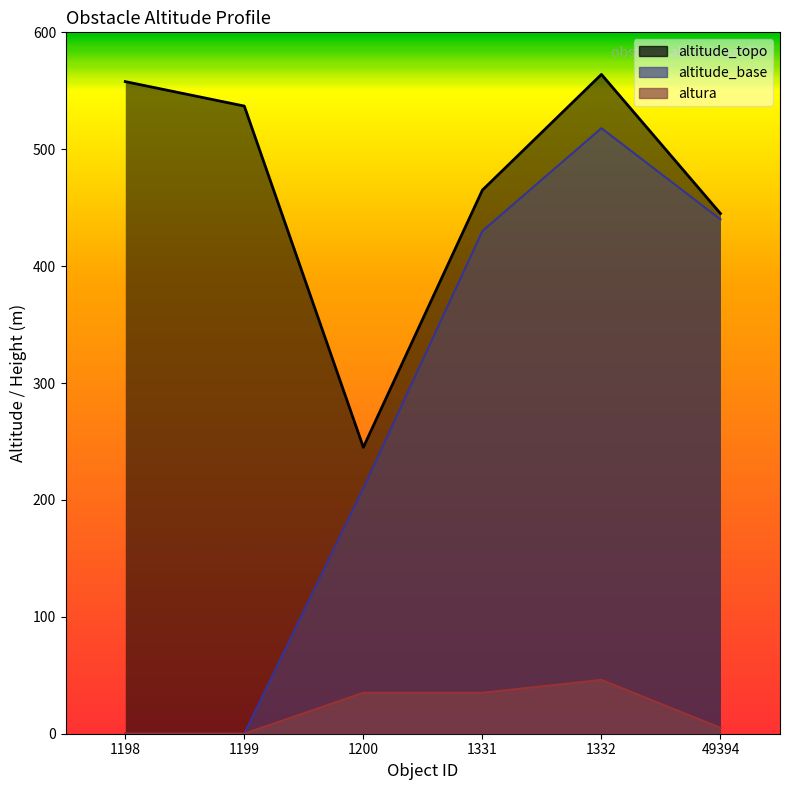

At which label does altura first exceed 35?

1332